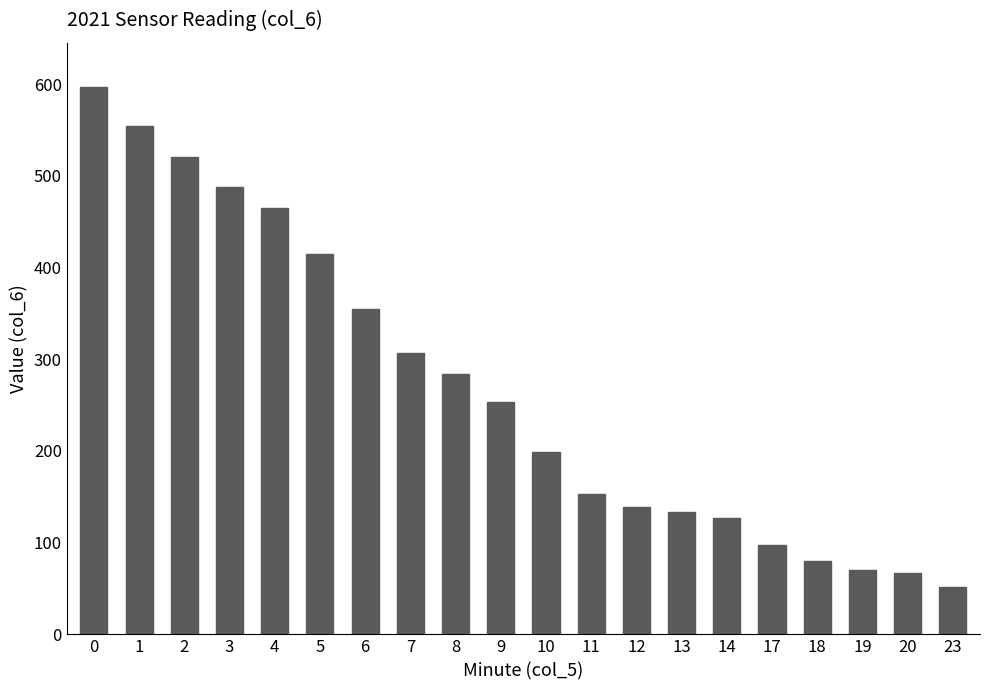

True or false: the data shows 452.3 at 8.

False